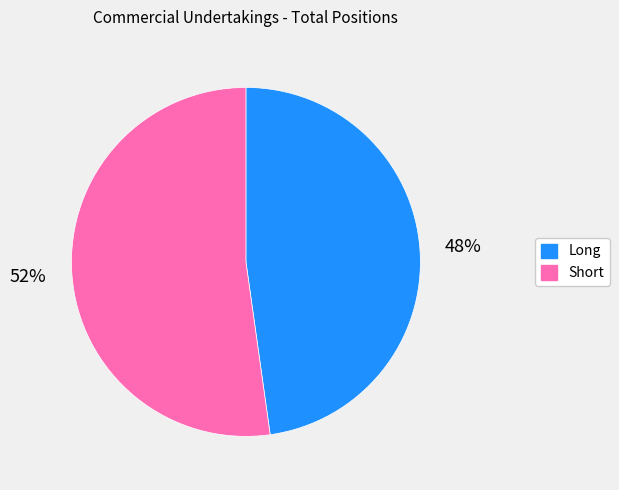

What is the smallest slice in the pie chart?

Long